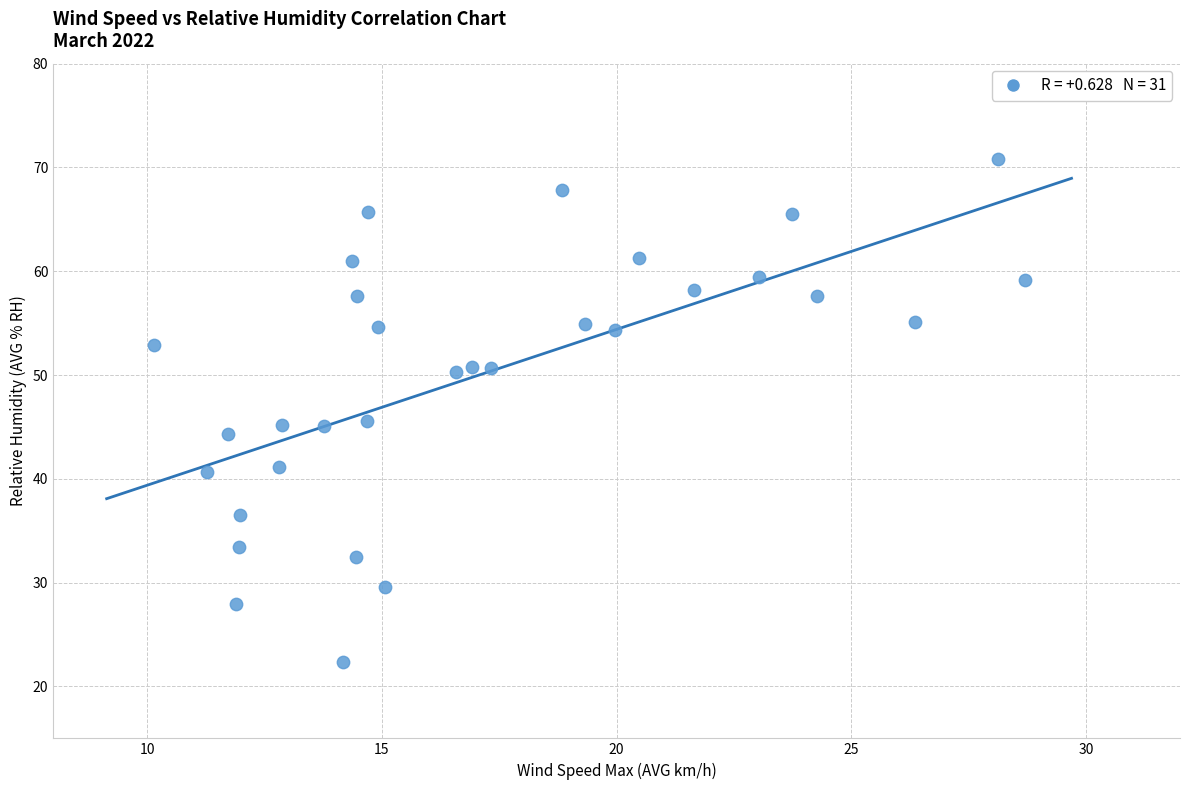

What is the range of X values (max minus min)?

18.6